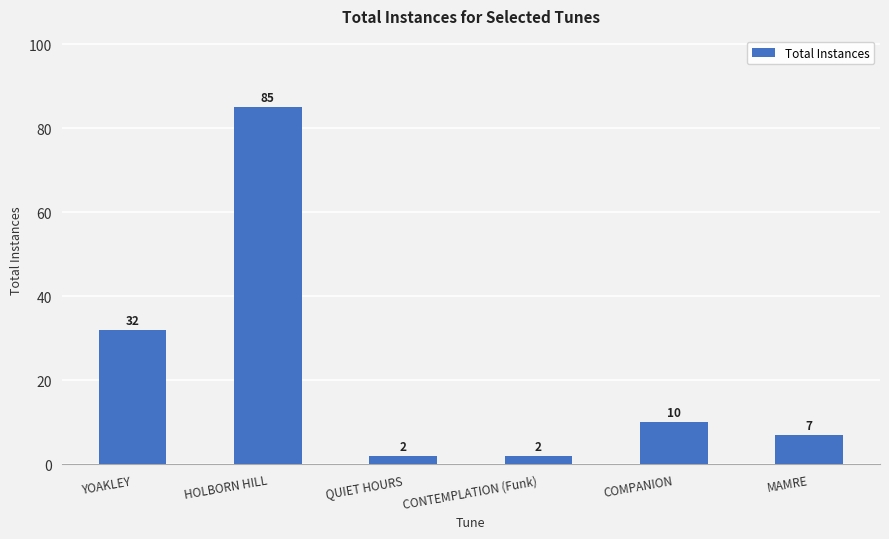

What is the sum of all values?

138